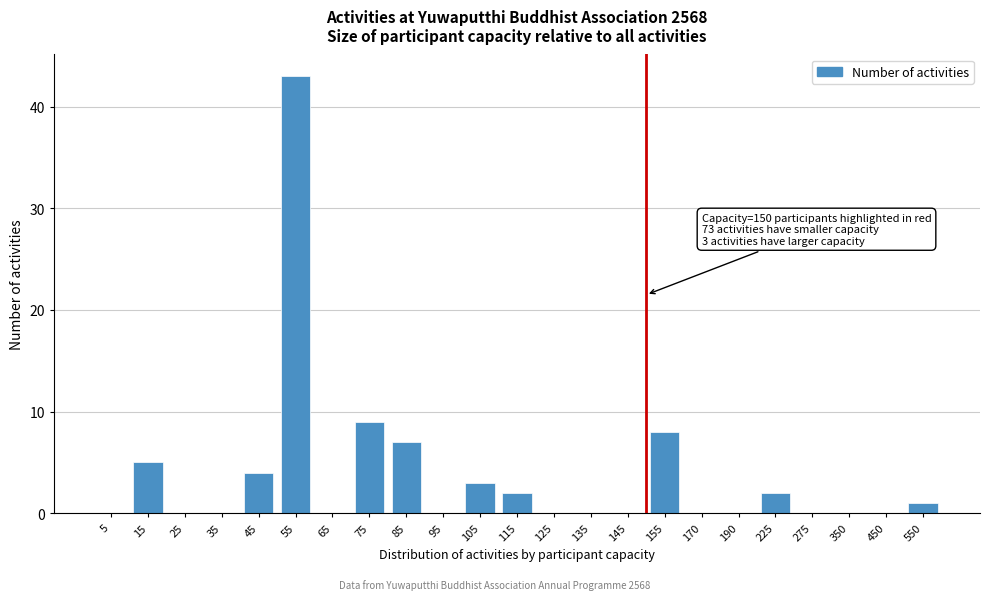

Reading left to right, list all the values displayed in this chart.

5=0	15=5	25=0	35=0	45=4	55=43	65=0	75=9	85=7	95=0	105=3	115=2	125=0	135=0	145=0	155=8	170=0	190=0	225=2	275=0	350=0	450=0	550=1